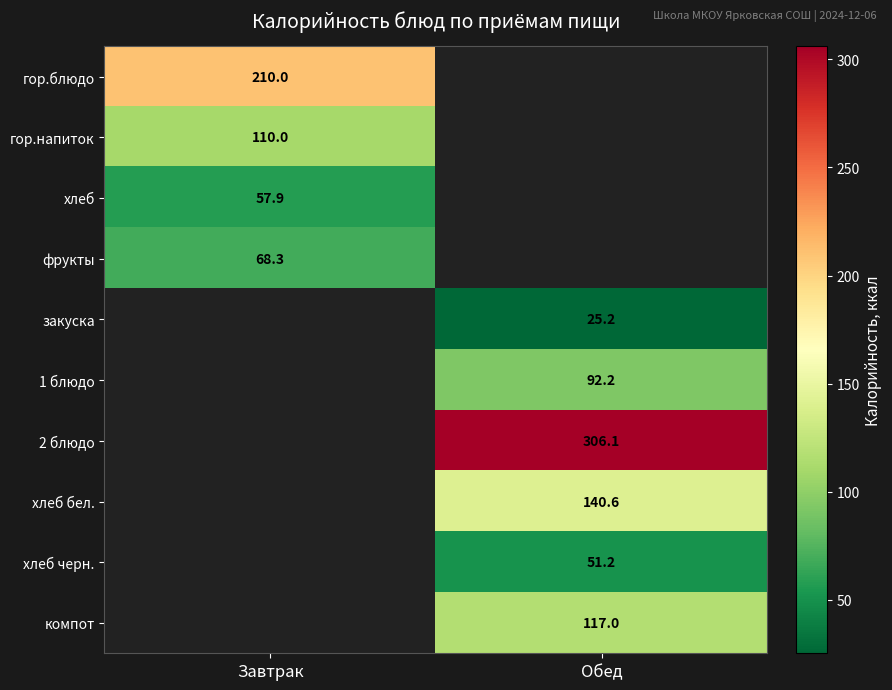

At how many categories does at least one series exceed 255?

1